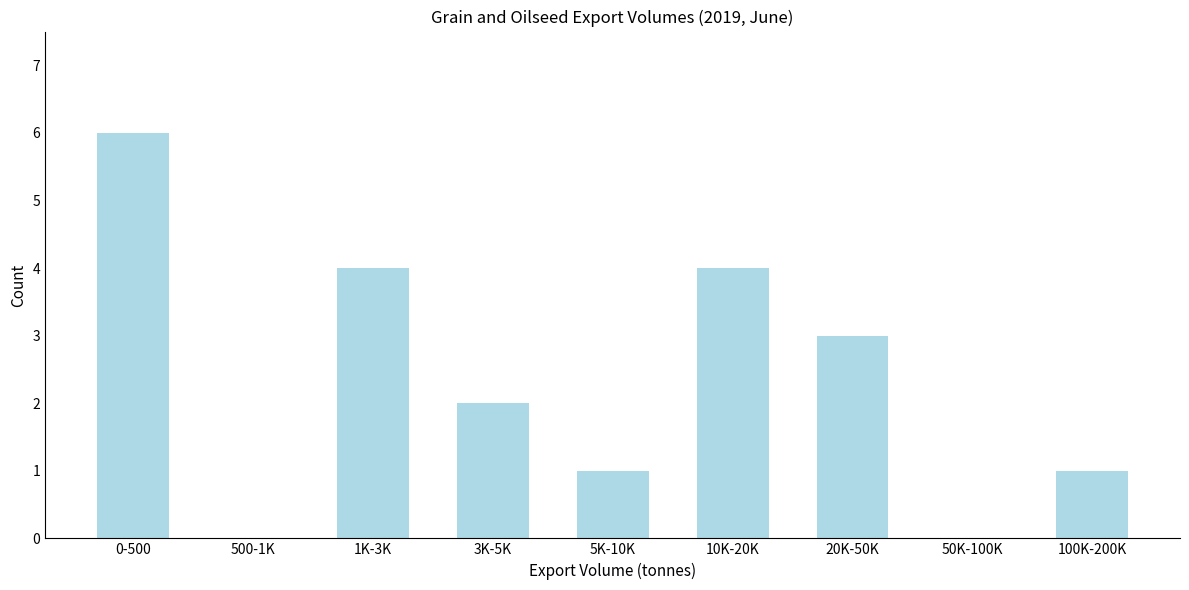

Reading left to right, what are all the values shown in this chart?

0-500=6	500-1K=0	1K-3K=4	3K-5K=2	5K-10K=1	10K-20K=4	20K-50K=3	50K-100K=0	100K-200K=1